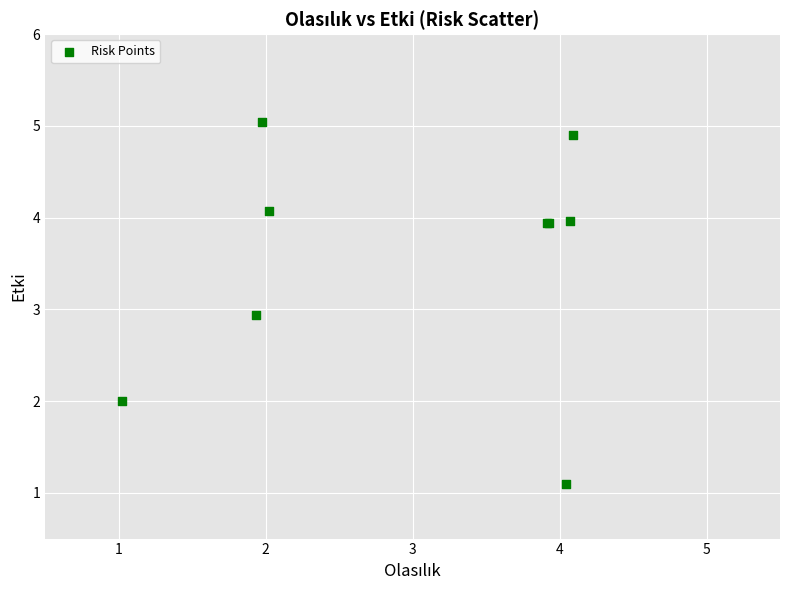

What Y value in the scatter plot is closest to 3?

2.9